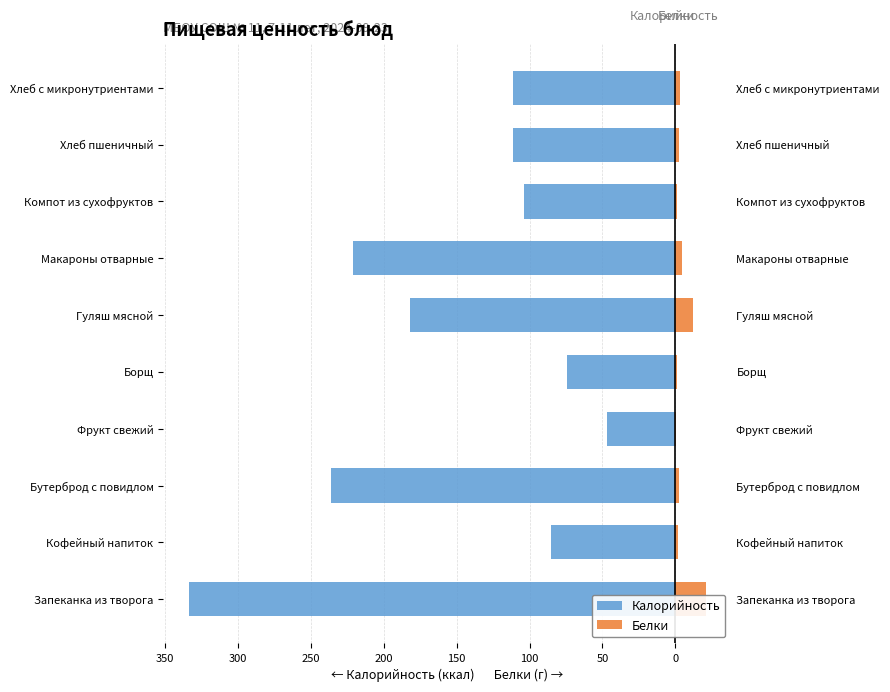

What is the smallest value displayed?

-333.7